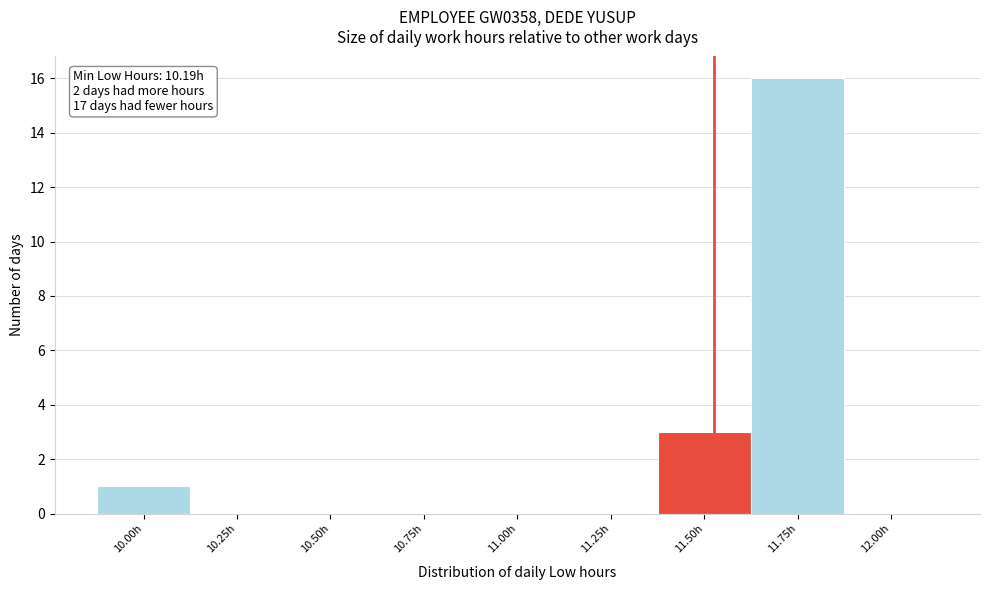

Reading left to right, list all the values displayed in this chart.

10.00h=1	10.25h=0	10.50h=0	10.75h=0	11.00h=0	11.25h=0	11.50h=3	11.75h=16	12.00h=0